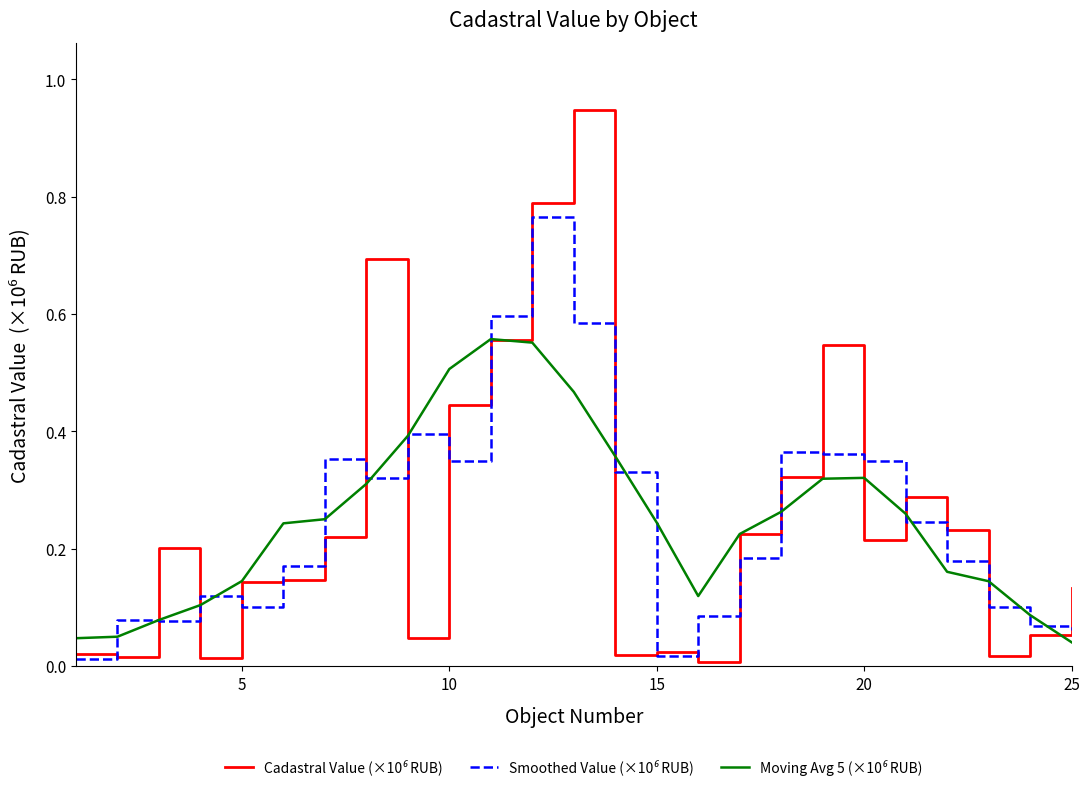

Which series has the largest range (max minus min)?

Cadastral Value (×10⁶ RUB)